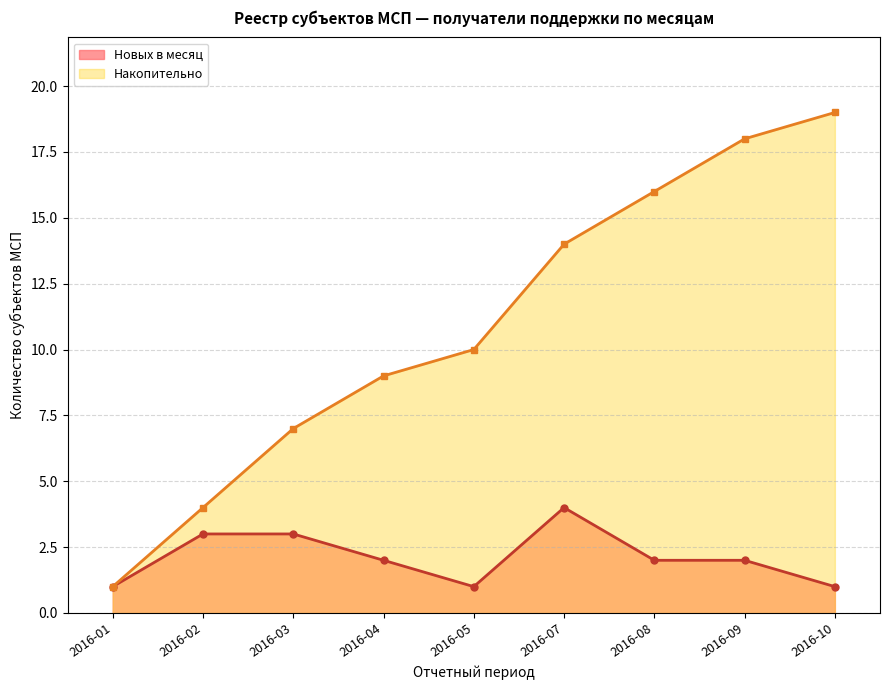

Where is the data nearest to the value 10?

2016-05